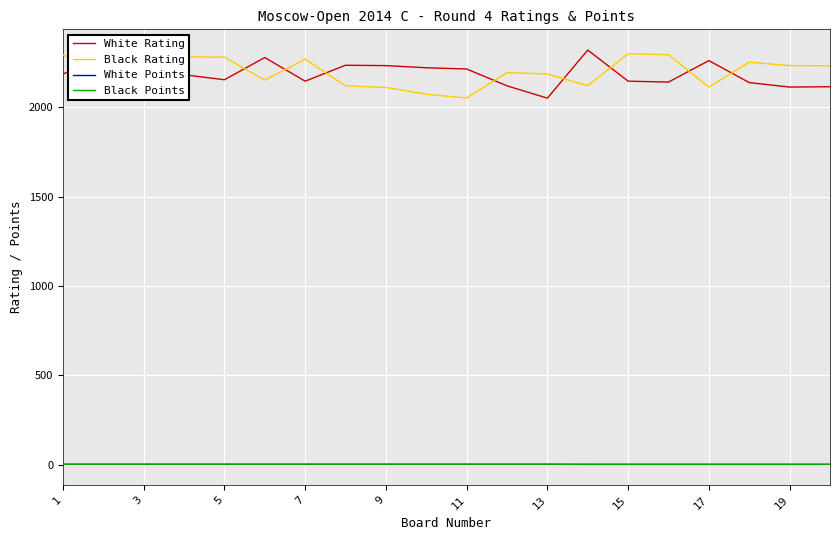

Reading left to right, transcribe all the data shown in this chart.

White Rating: 2184.0	2290.0	2283.0	2181.0	2153.0	2277.0	2145.0	2234.0	2232.0	2220.0	2213.0	2119.0	2050.0	2319.0	2145.0	2140.0	2260.0	2137.0	2112.0	2114.0
Black Rating: 2293.0	2180.0	2170.0	2281.0	2279.0	2151.0	2268.0	2119.0	2110.0	2072.0	2051.0	2193.0	2185.0	2120.0	2298.0	2293.0	2112.0	2251.0	2232.0	2231.0
White Points: 3.0	3.0	3.0	3.0	3.0	3.0	3.0	3.0	3.0	3.0	3.0	3.0	3.0	2.5	2.5	2.5	2.5	2.5	2.5	2.5
Black Points: 3.0	3.0	3.0	3.0	3.0	3.0	3.0	3.0	3.0	3.0	3.0	3.0	3.0	2.5	2.5	2.5	2.5	2.5	2.5	2.5